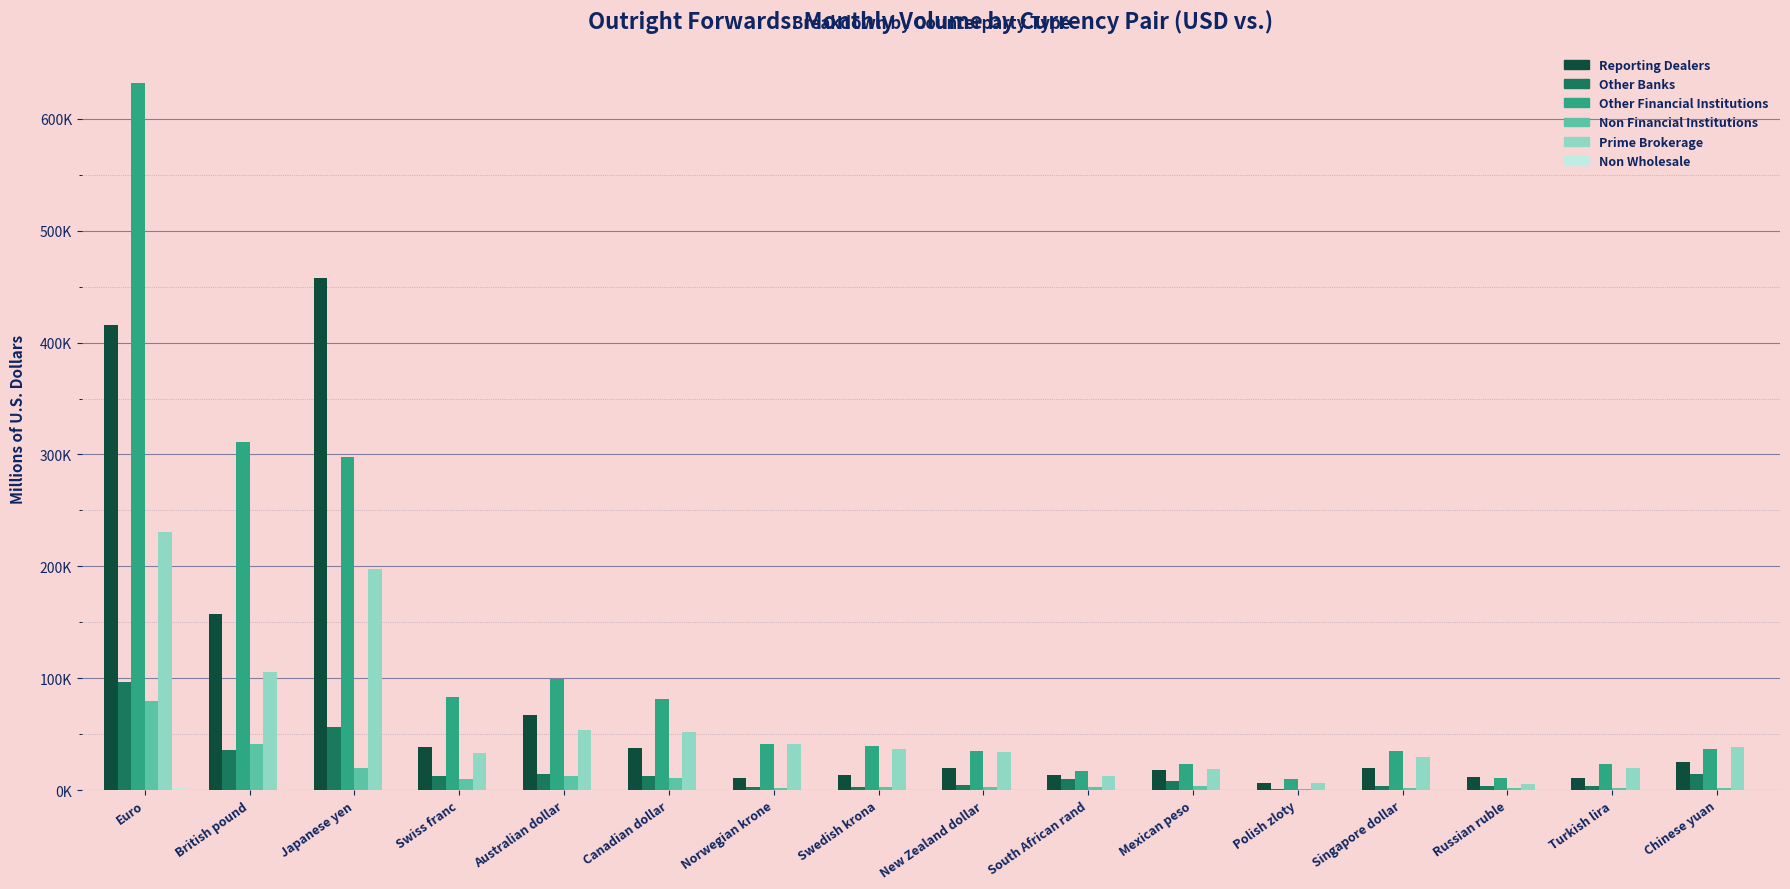

Which has a higher value, British pound or Swedish krona?

British pound